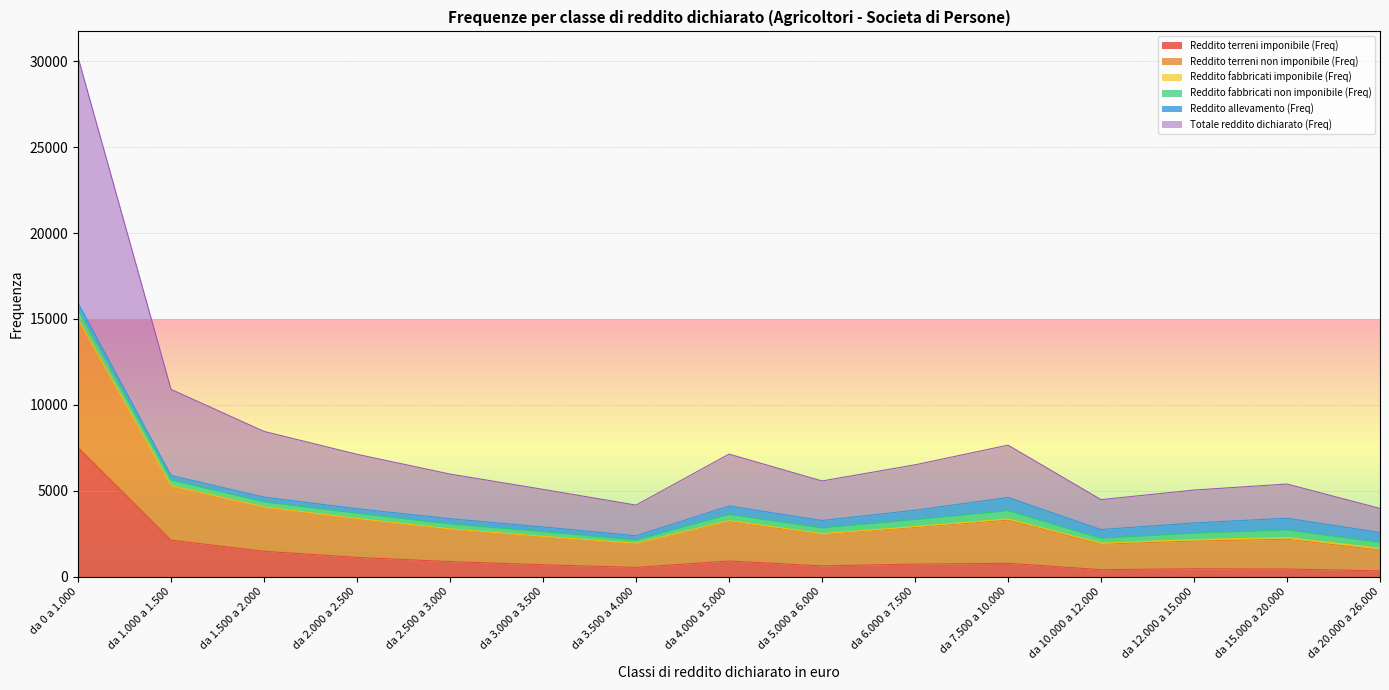

What is the maximum value for Reddito terreni imponibile (Freq)?

7520